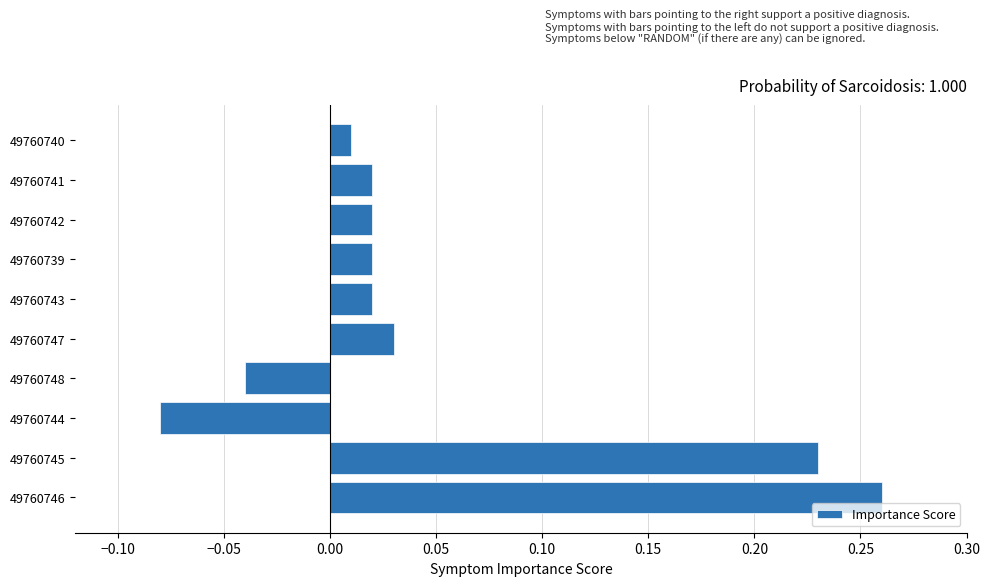

How many categories are shown in the chart?

10